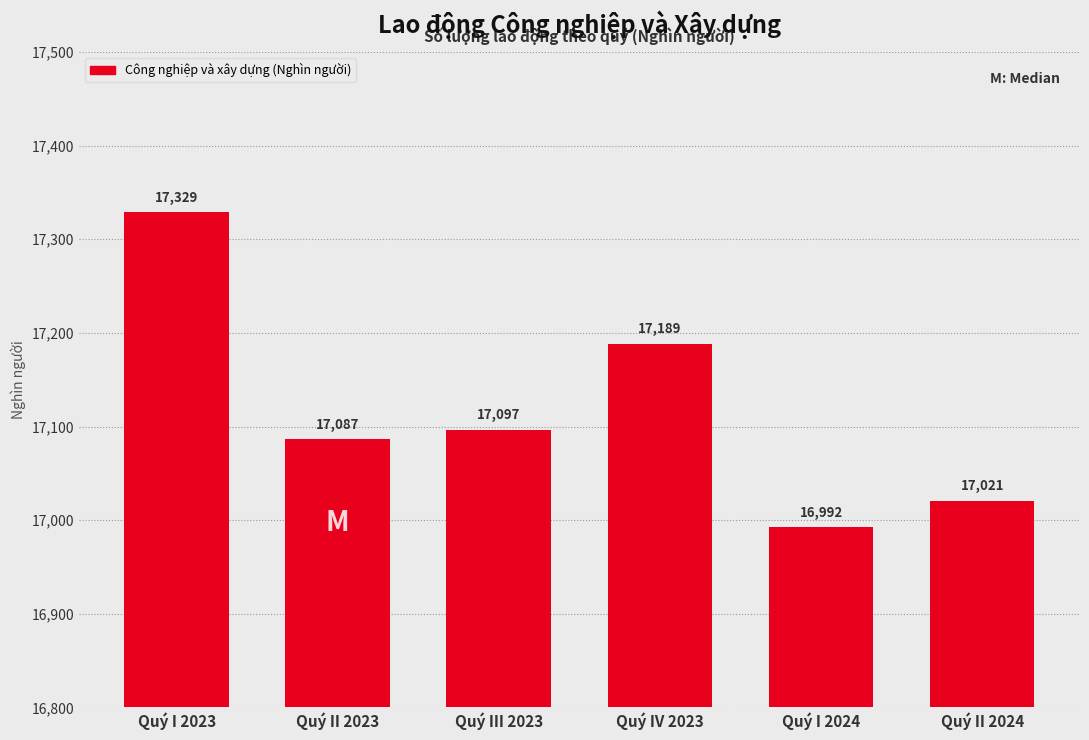

What position from the right is Quý II 2024?

1